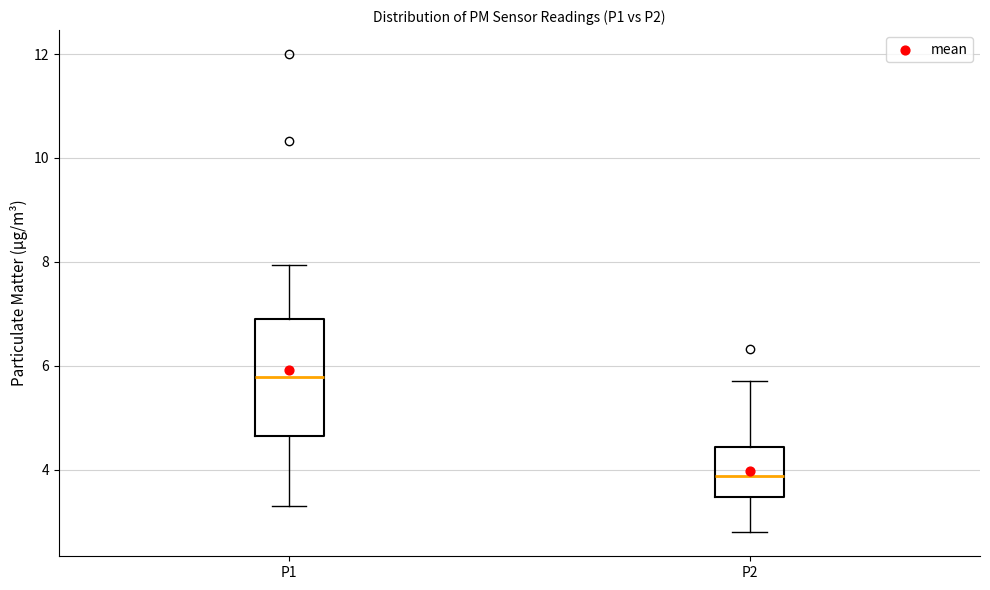

Reading left to right, transcribe this box plot: for each box, give where its median line is, the range the box spans, and where its two whiskers end, as read against the y-axis. The values are not printed on the chart, so give them approximately, as read against the axis.

P1: median 5.8, box 4.6 to 7.0, whiskers 3.4 to 8.0
P2: median 3.8, box 3.4 to 4.4, whiskers 2.8 to 5.8